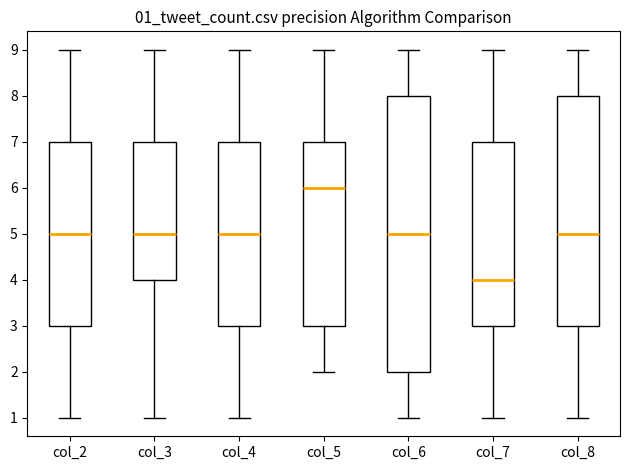

Reading left to right, read every box against the y-axis: the position of its median line, the range the box covers, and the ends of its whiskers. The values are not printed on the chart, so give them approximately, as read against the axis.

col_2: median 5, box 3 to 7, whiskers 1 to 9
col_3: median 5, box 4 to 7, whiskers 1 to 9
col_4: median 5, box 3 to 7, whiskers 1 to 9
col_5: median 6, box 3 to 7, whiskers 2 to 9
col_6: median 5, box 2 to 8, whiskers 1 to 9
col_7: median 4, box 3 to 7, whiskers 1 to 9
col_8: median 5, box 3 to 8, whiskers 1 to 9